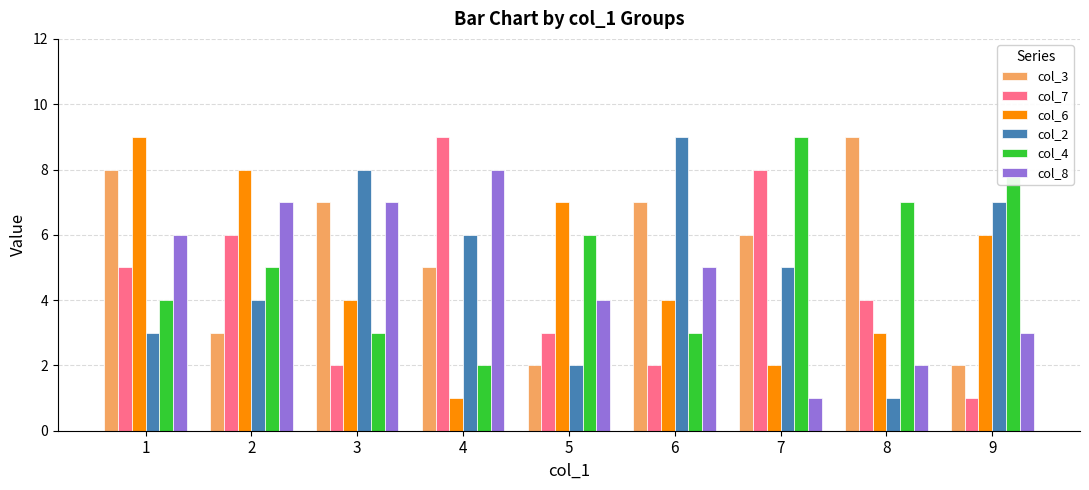

What are all the series names shown in the legend?

col_3, col_7, col_6, col_2, col_4, col_8